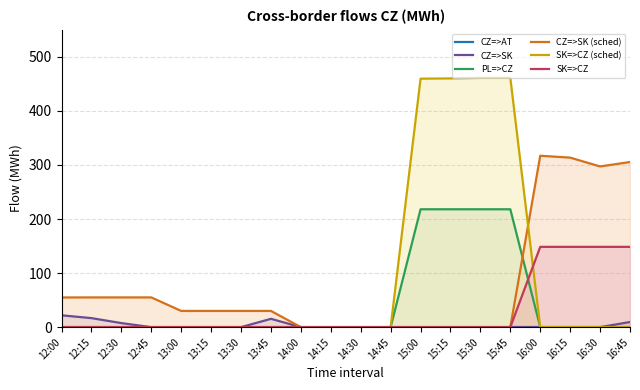

Where is the first local minimum for CZ=>SK (sched)?

16:30